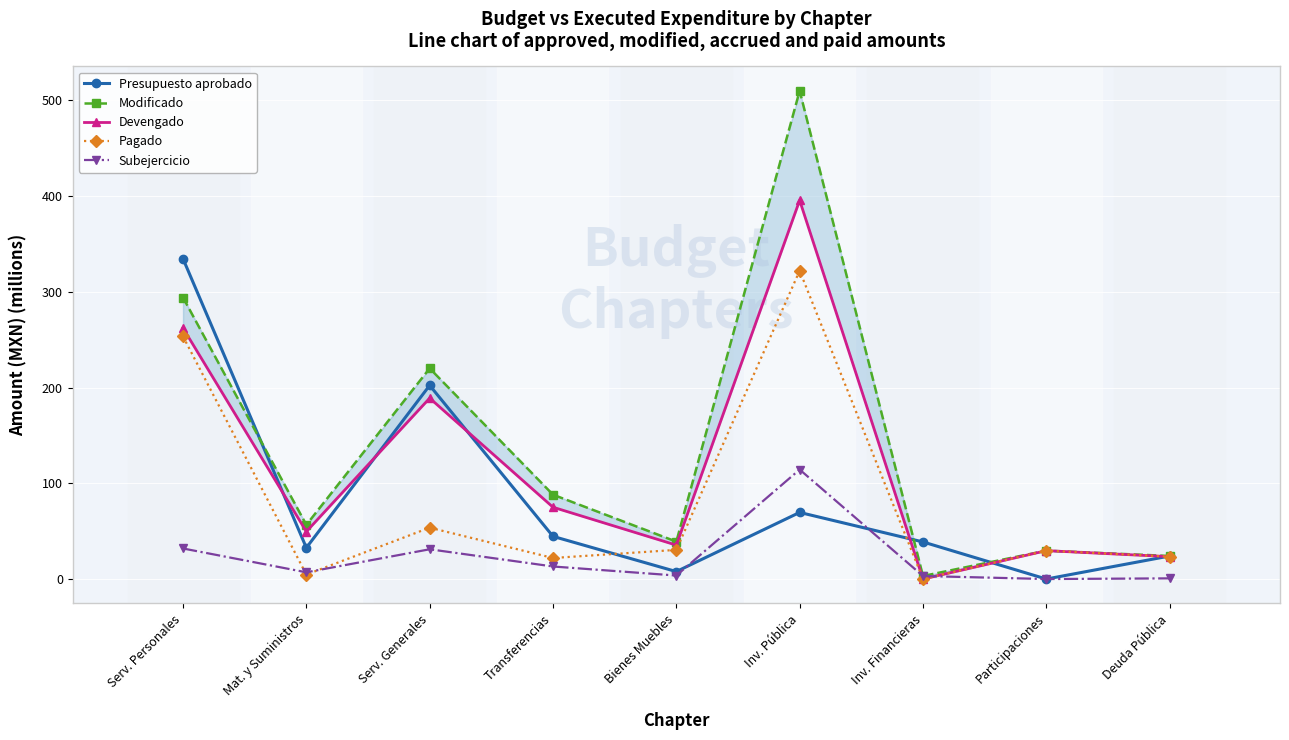

Rank the series by their maximum value, from lowest to highest.

Subejercicio, Pagado, Presupuesto aprobado, Devengado, Modificado